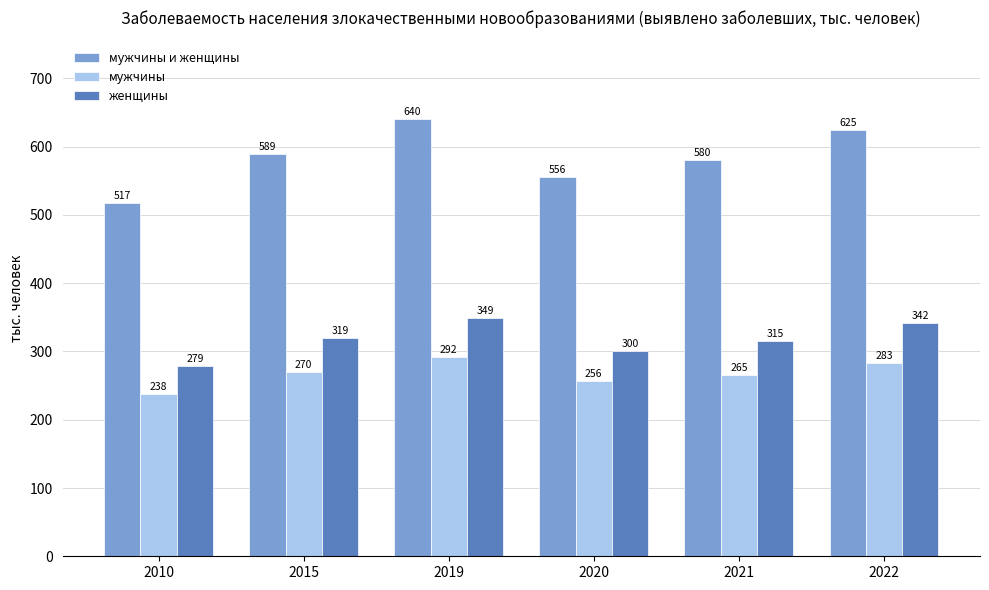

At which label does мужчины и женщины first exceed 589?

2015